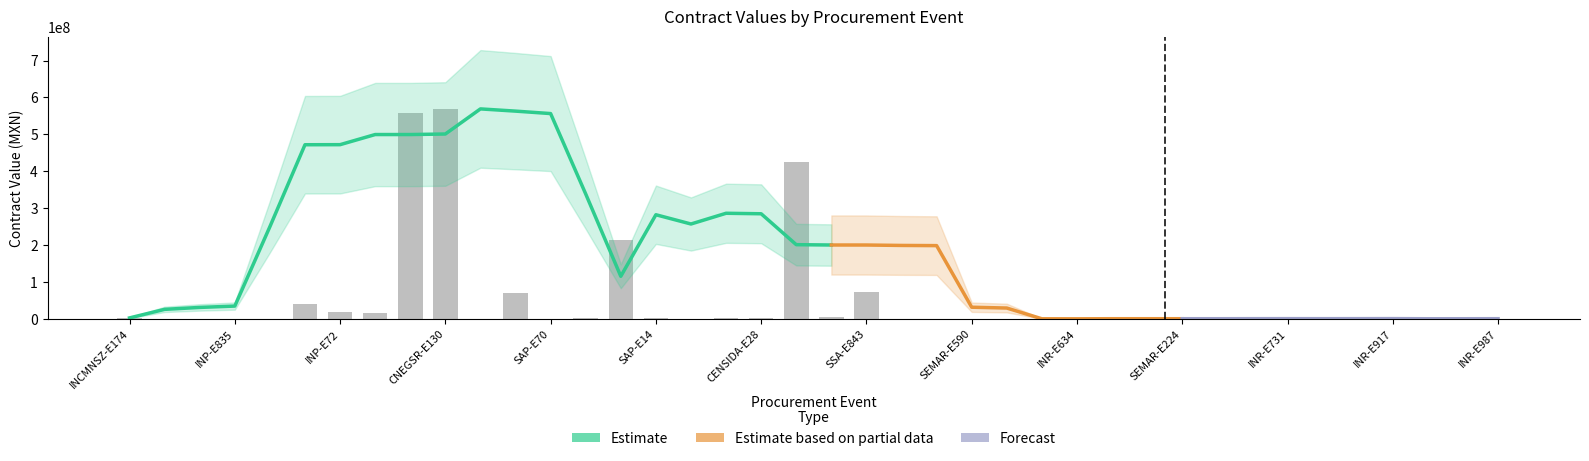

What is the label of the 17th bar from the right?

SEMAR-E576